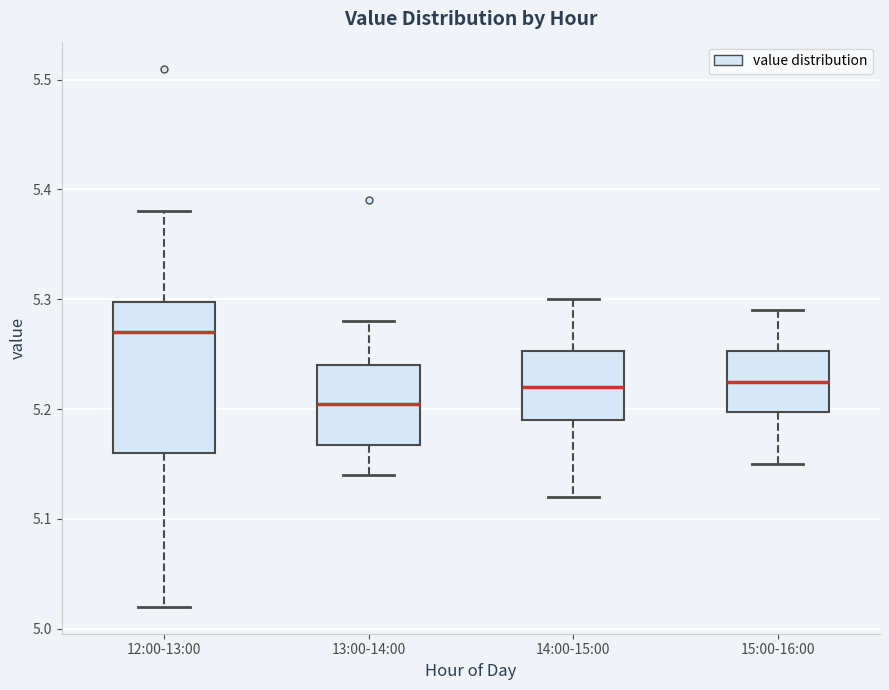

Reading left to right, transcribe this box plot: for each box, give where its median line is, the range the box spans, and where its two whiskers end, as read against the y-axis. The values are not printed on the chart, so give them approximately, as read against the axis.

12:00-13:00: median 5.27, box 5.16 to 5.30, whiskers 5.02 to 5.38
13:00-14:00: median 5.21, box 5.17 to 5.24, whiskers 5.14 to 5.28
14:00-15:00: median 5.22, box 5.19 to 5.25, whiskers 5.12 to 5.30
15:00-16:00: median 5.23, box 5.20 to 5.25, whiskers 5.15 to 5.29